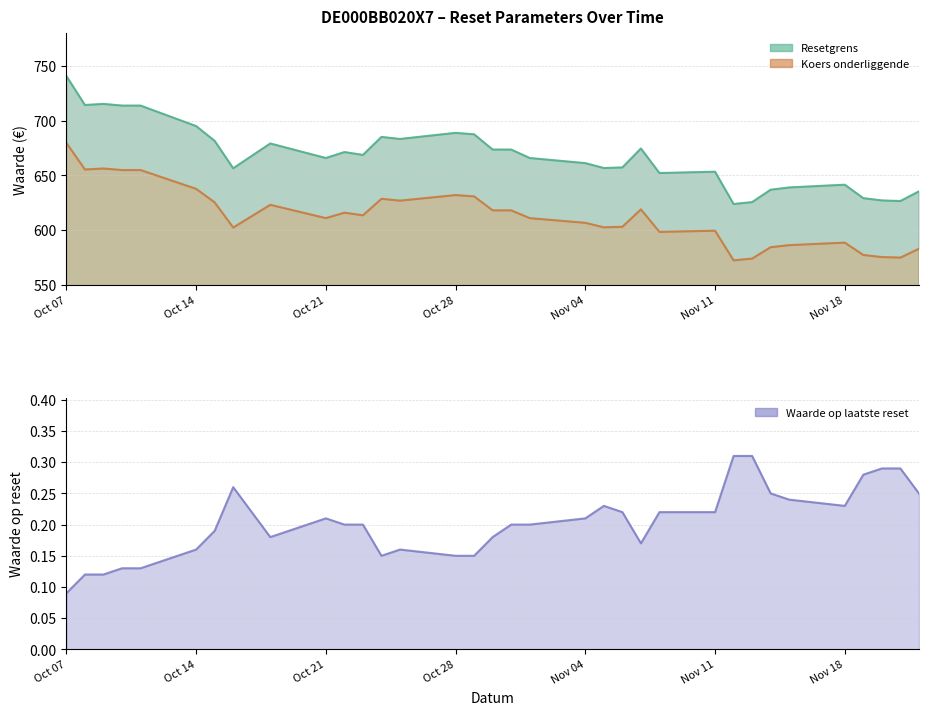

Is it true that Koers onderliggende equals 381.8 at Oct 14?

False